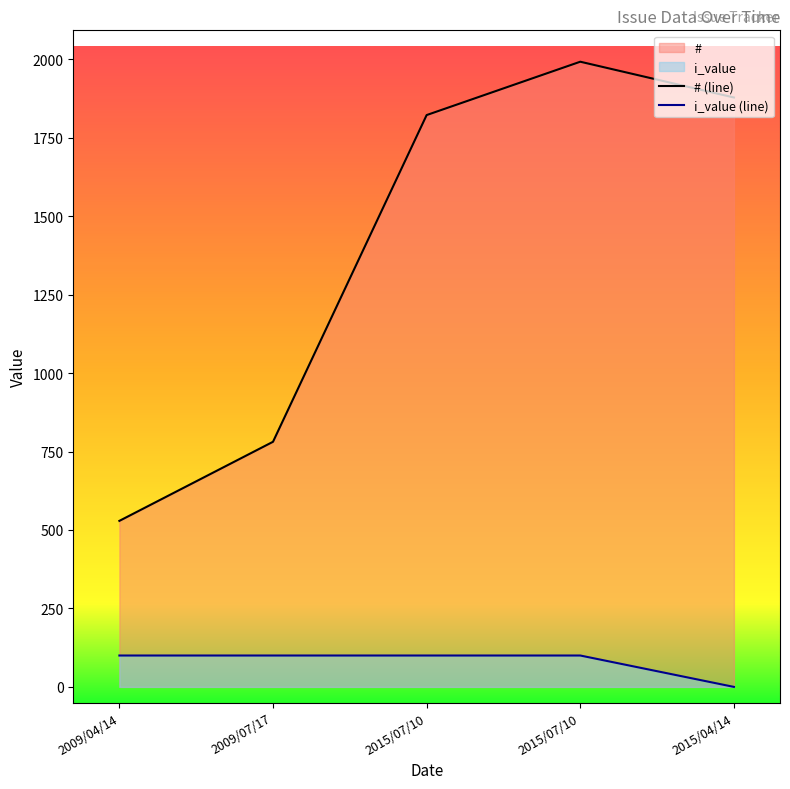

What is the greatest value displayed?

1992